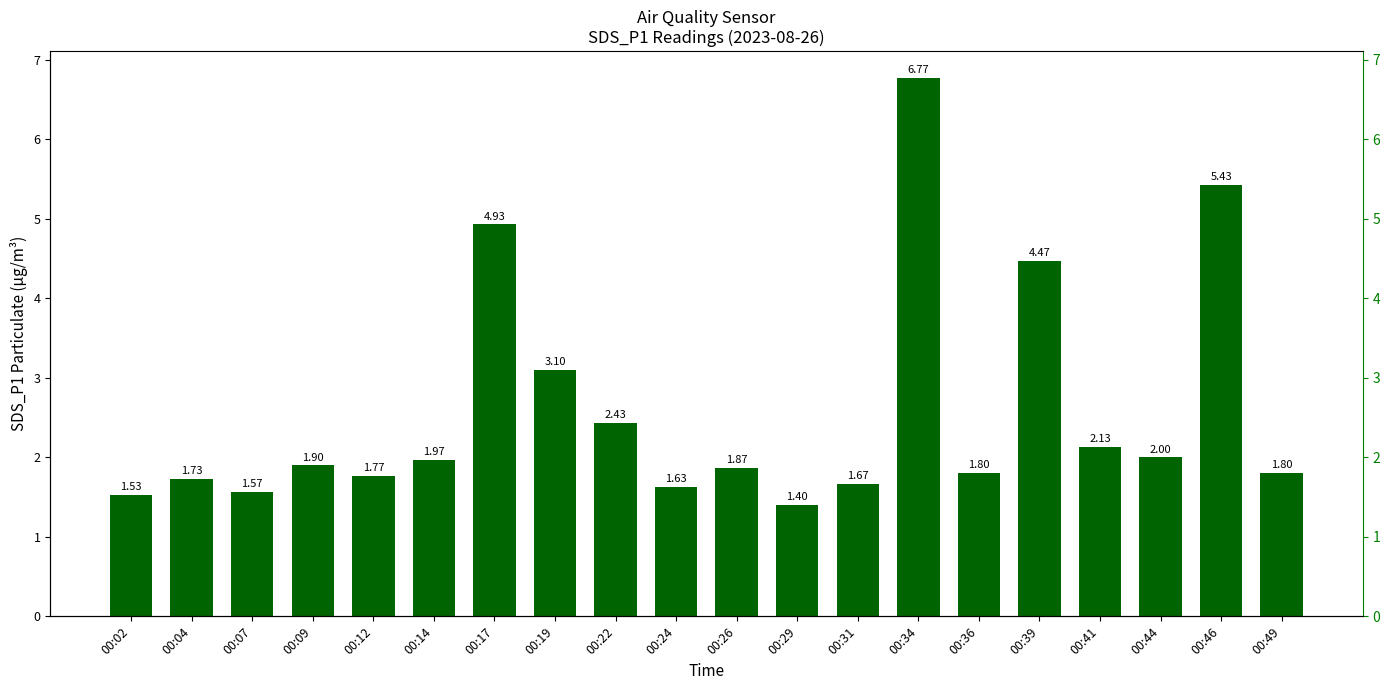

True or false: the data shows 3.1 at 00:09.

False